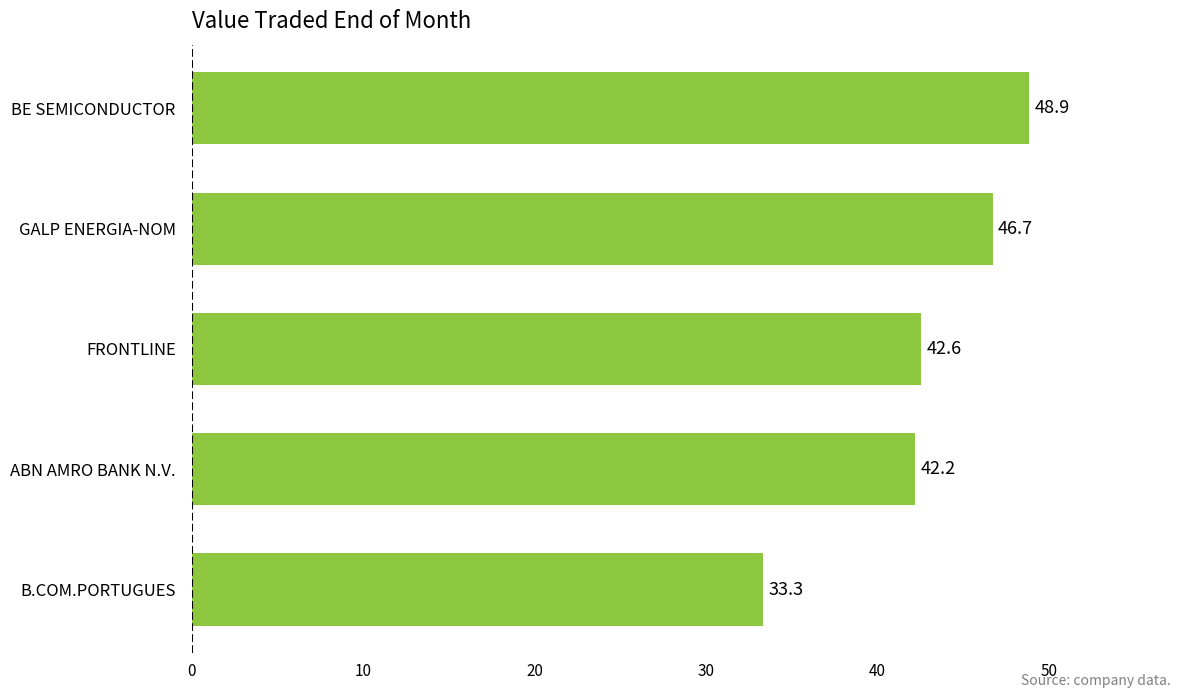

What is the value of the 3rd bar from the top?

42.6